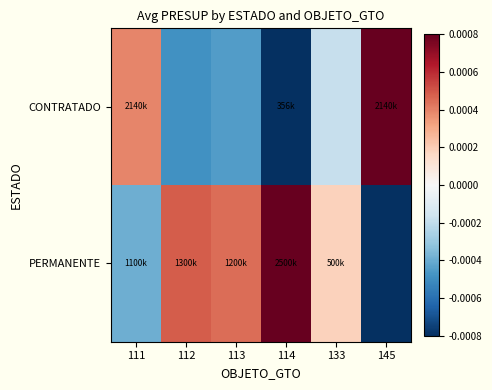

At which category is the sum across all series the highest?

111